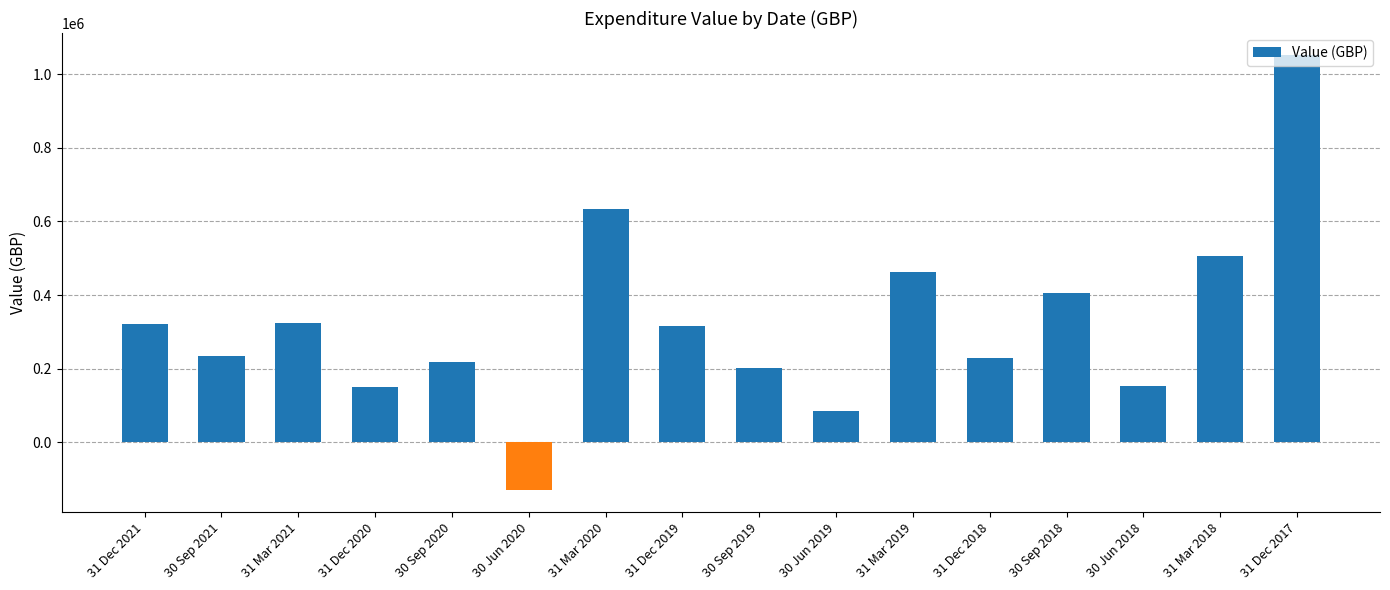

What is the value of the 4th bar from the left?

149983.8